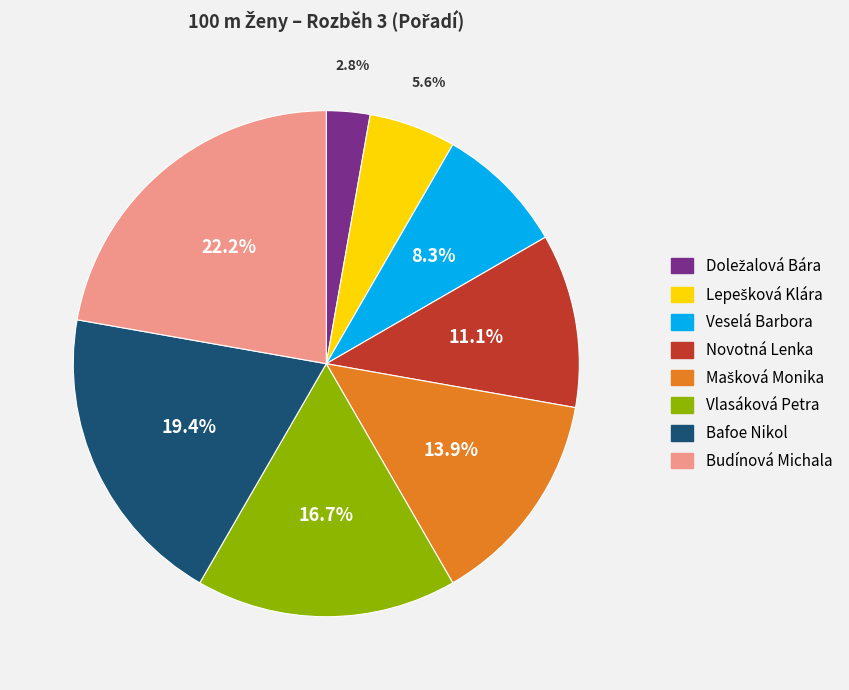

Does Vlasáková Petra represent more than half of the total?

No